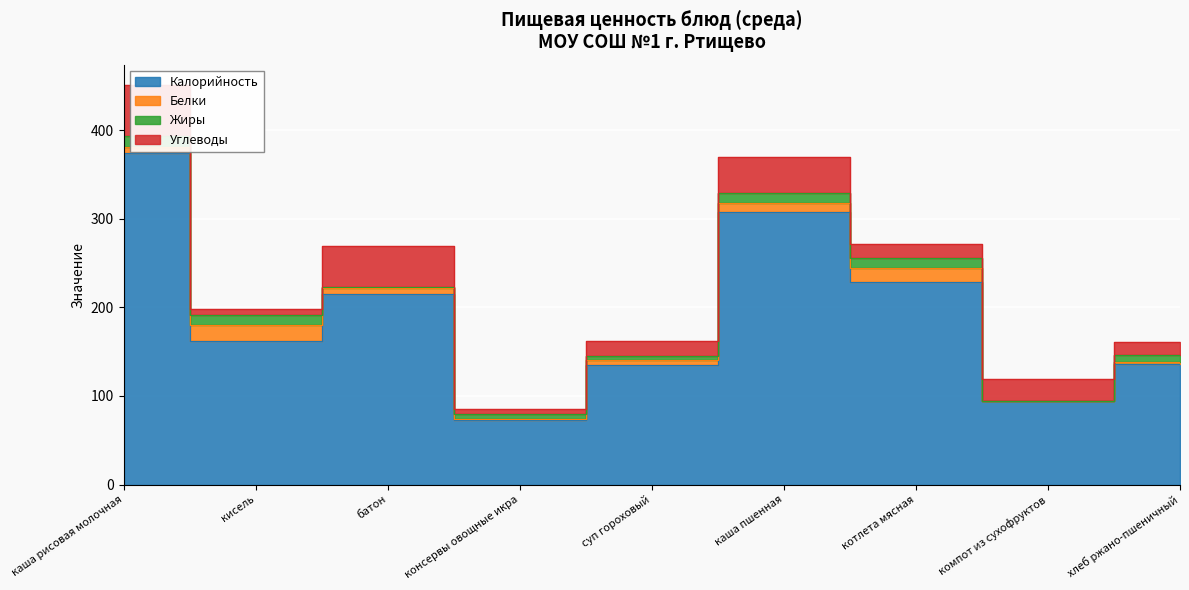

Is the value of Жиры at консервы овощные икра greater than the value of Углеводы at батон?

No